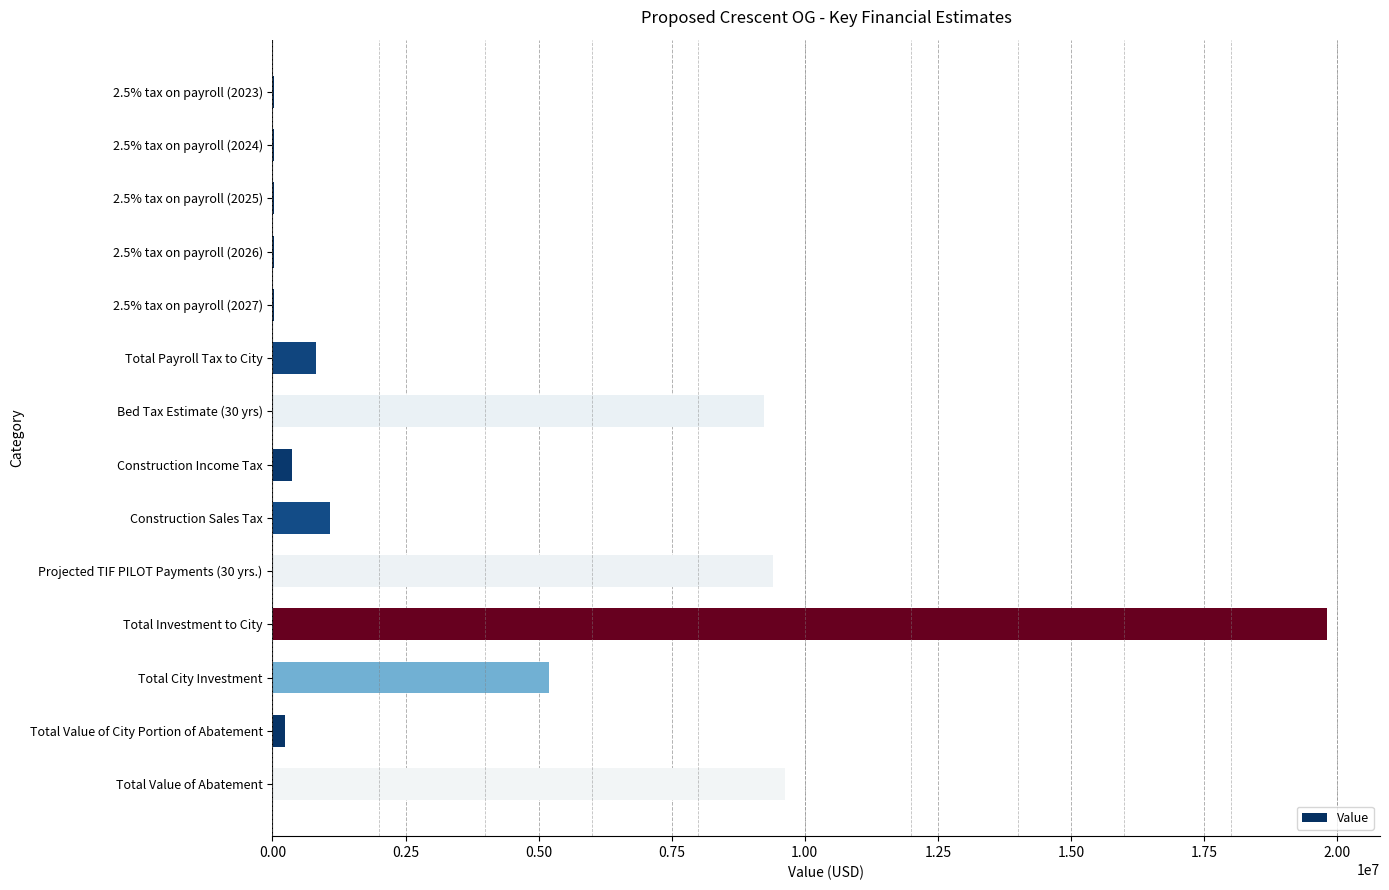

What is the change in value from Total Payroll Tax to City to Total Value of Abatement?

+8821266.0